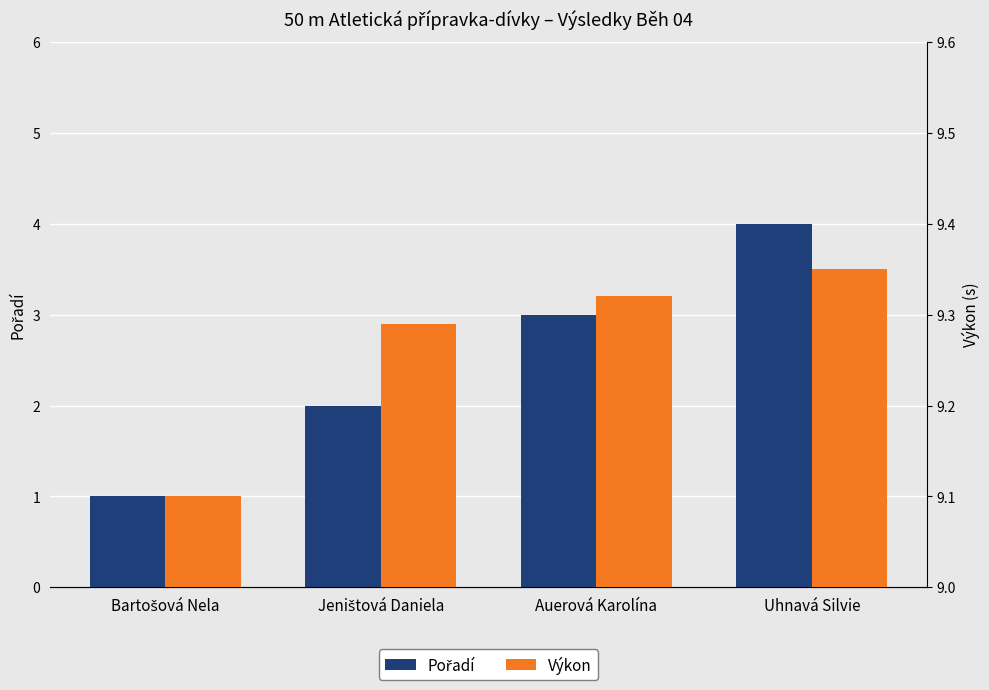

Reading left to right, list all the values displayed in this chart.

Pořadí: Bartošová Nela=1.0	Jeništová Daniela=2.0	Auerová Karolína=3.0	Uhnavá Silvie=4.0
Výkon: Bartošová Nela=9.1	Jeništová Daniela=9.3	Auerová Karolína=9.3	Uhnavá Silvie=9.3